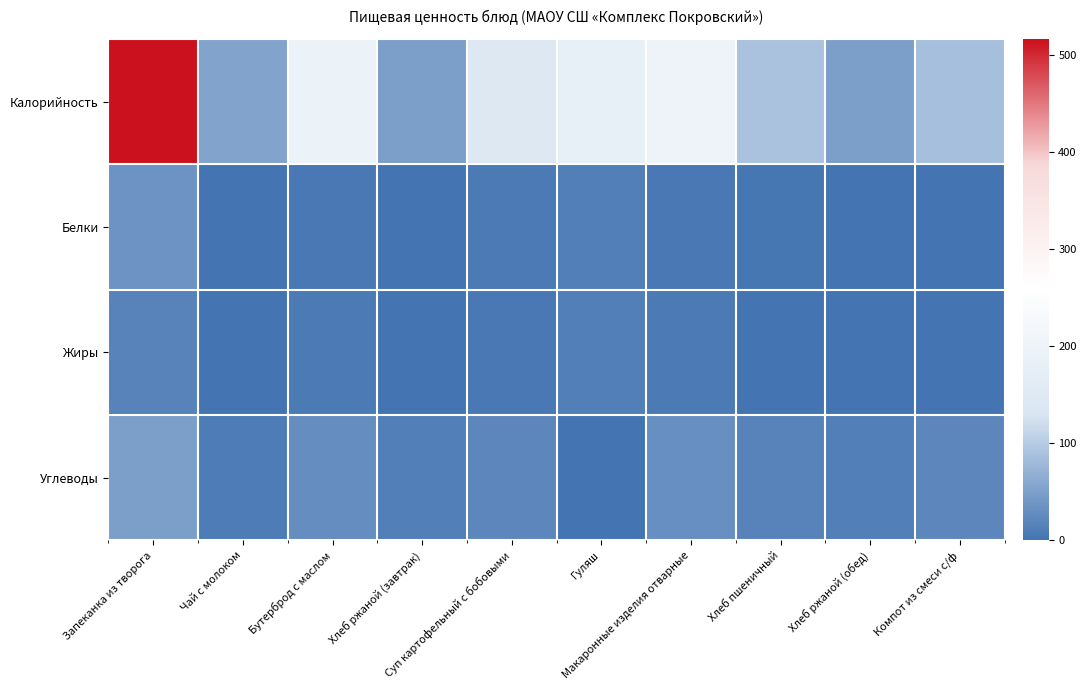

Reading left to right, list all the values displayed in this chart.

Калорийность: Запеканка из творога=517.0	Чай с молоком=53.0	Бутерброд с маслом=193.0	Хлеб ржаной (завтрак)=50.0	Суп картофельный с бобовыми=147.0	Гуляш=183.7	Макаронные изделия отварные=201.0	Хлеб пшеничный=90.0	Хлеб ржаной (обед)=50.0	Компот из смеси с/ф=86.0
Белки: Запеканка из творога=35.5	Чай с молоком=1.4	Бутерброд с маслом=4.6	Хлеб ржаной (завтрак)=1.4	Суп картофельный с бобовыми=7.5	Гуляш=12.3	Макаронные изделия отварные=5.2	Хлеб пшеничный=3.4	Хлеб ржаной (обед)=1.4	Компот из смеси с/ф=0.5
Жиры: Запеканка из творога=17.8	Чай с молоком=1.2	Бутерброд с маслом=6.2	Хлеб ржаной (завтрак)=0.3	Суп картофельный с бобовыми=4.2	Гуляш=14.0	Макаронные изделия отварные=6.6	Хлеб пшеничный=0.5	Хлеб ржаной (обед)=0.3	Компот из смеси с/ф=0.0
Углеводы: Запеканка из творога=48.7	Чай с молоком=8.5	Бутерброд с маслом=29.6	Хлеб ржаной (завтрак)=12.3	Суп картофельный с бобовыми=20.7	Гуляш=1.8	Макаронные изделия отварные=31.6	Хлеб пшеничный=17.8	Хлеб ржаной (обед)=12.3	Компот из смеси с/ф=20.2